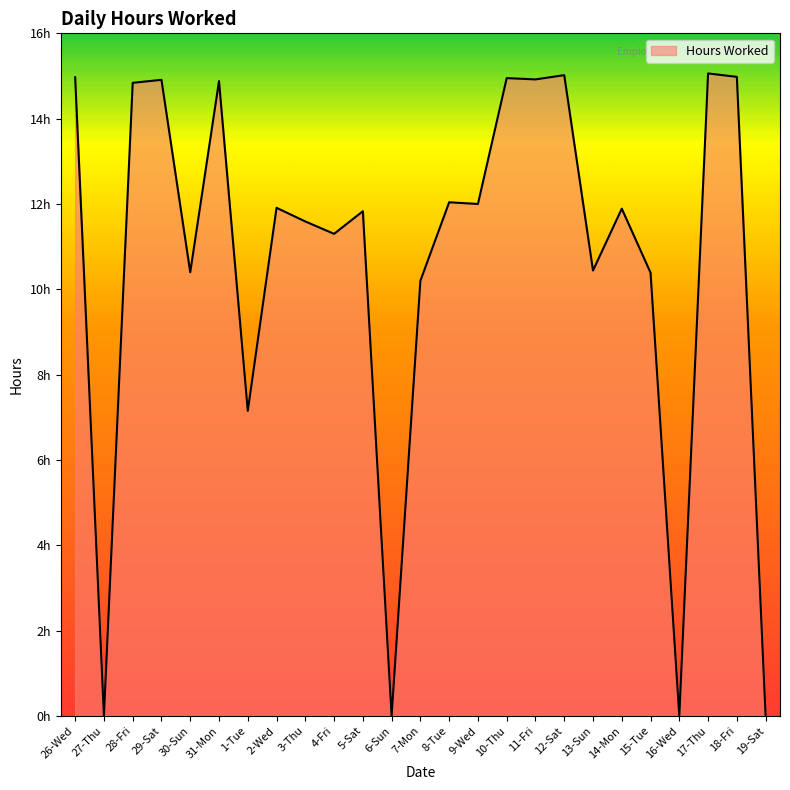

Which category has the highest value across all series?

17-Thu